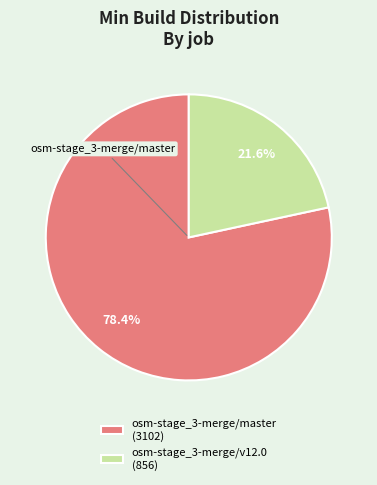

What is the largest slice in the pie chart?

osm-stage_3-merge/master